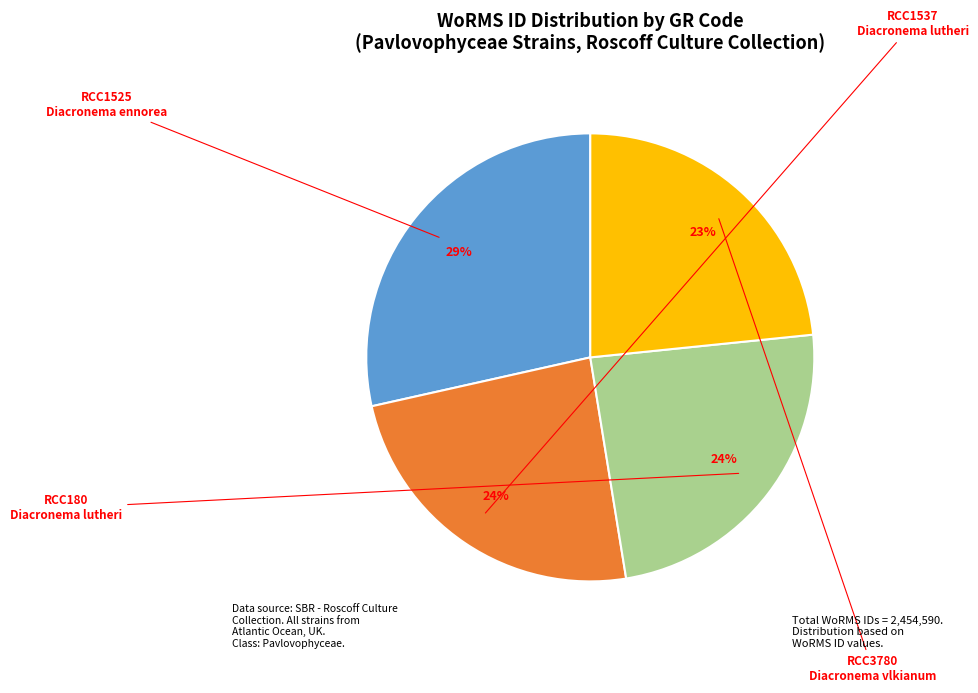

How many slices are in this pie chart?

4